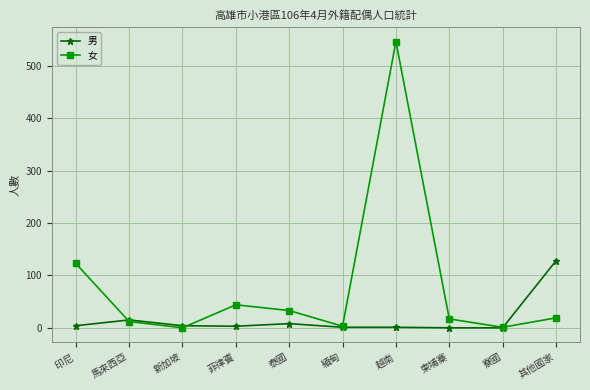

At which category is the sum across all series the highest?

越南